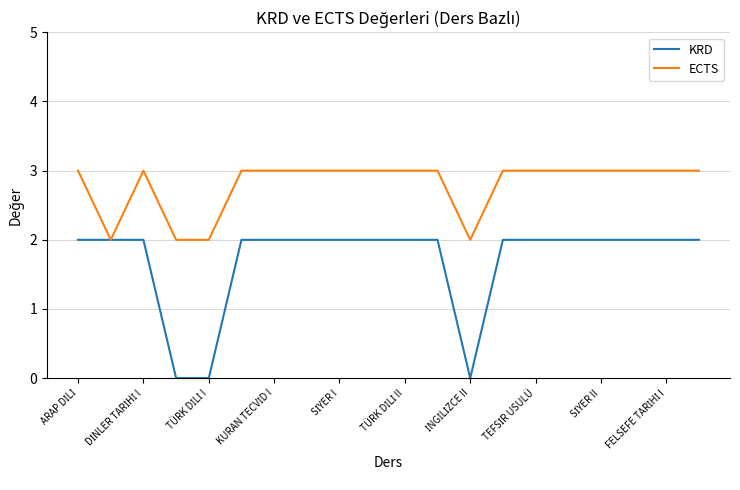

List the series in order of their overall mean, highest first.

ECTS, KRD